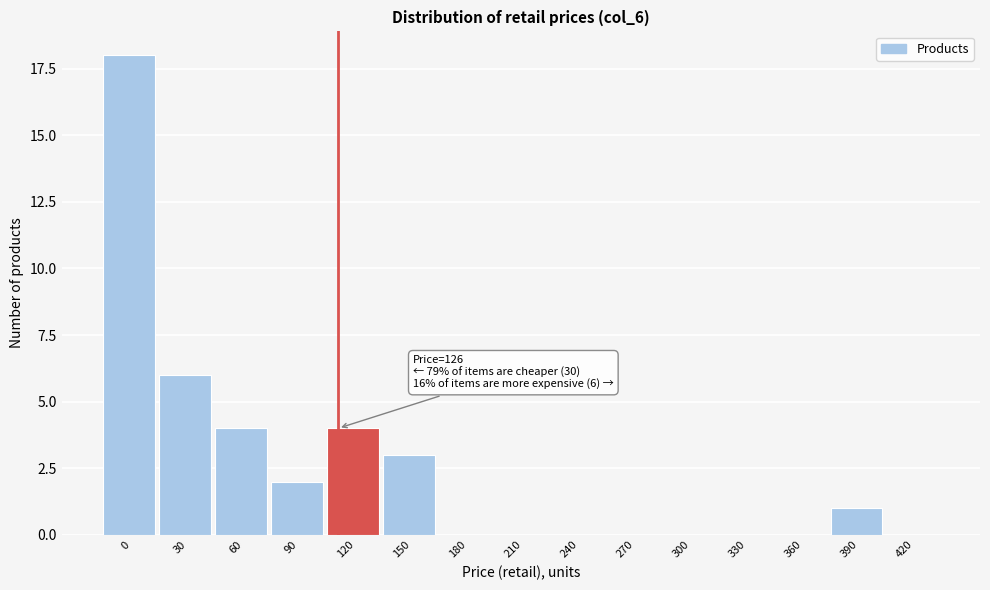

Reading left to right, transcribe all the data shown in this chart.

0=18	30=6	60=4	90=2	120=4	150=3	180=0	210=0	240=0	270=0	300=0	330=0	360=0	390=1	420=0